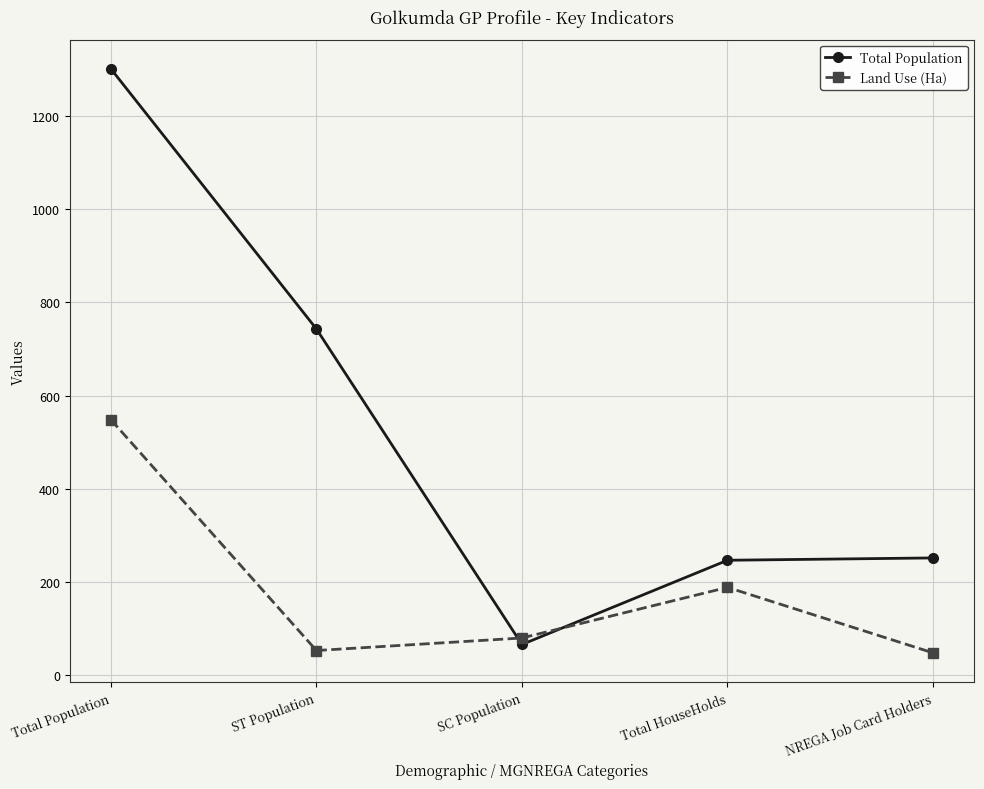

Does the chart display data point markers on the line(s)?

Yes